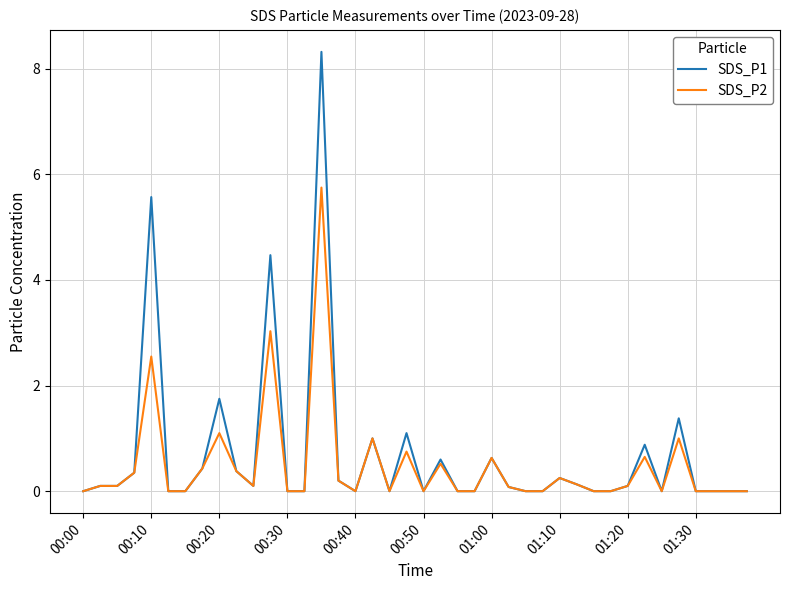

List the series in order of their peak value, lowest first.

SDS_P2, SDS_P1